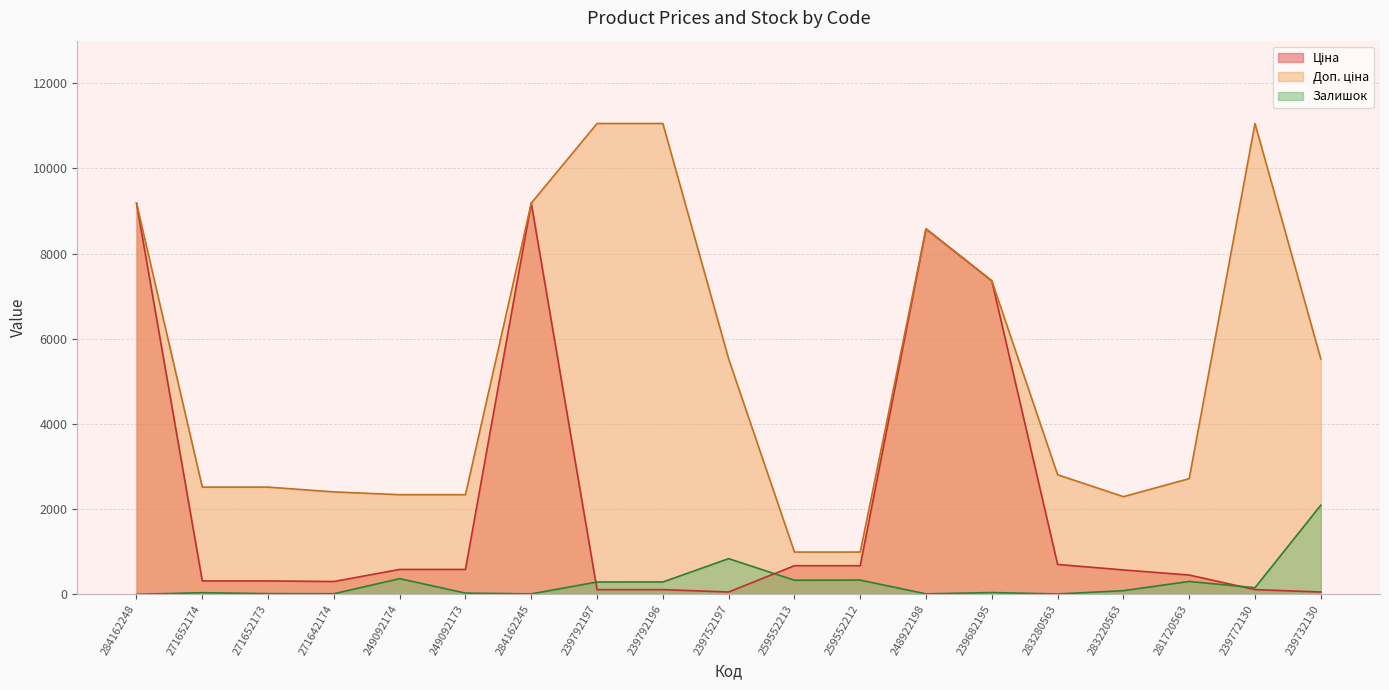

How many lines are shown in the chart?

3